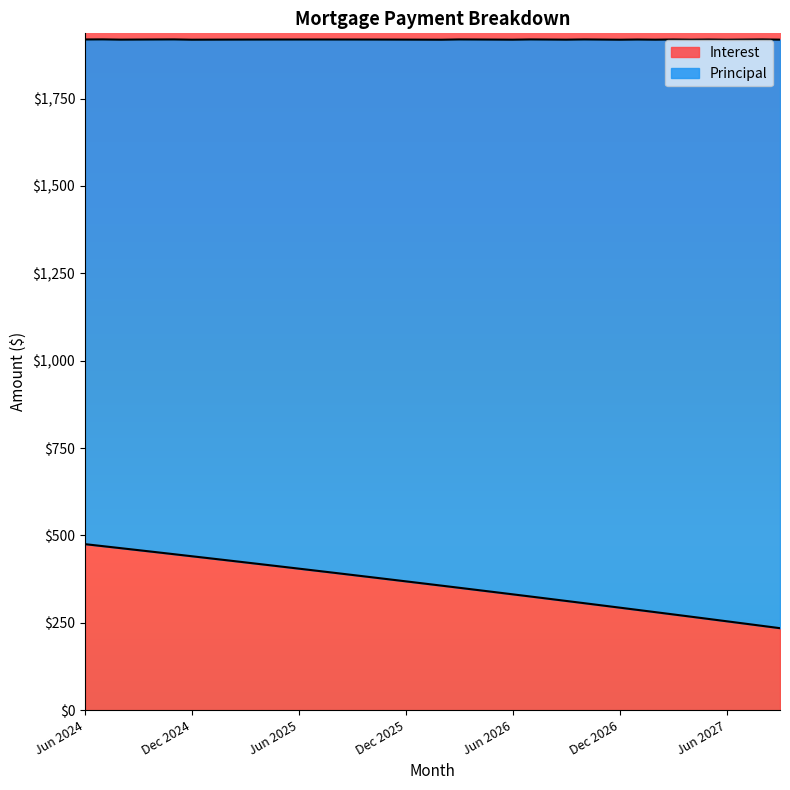

What is the label of the 37th point from the left?

Jun 2027